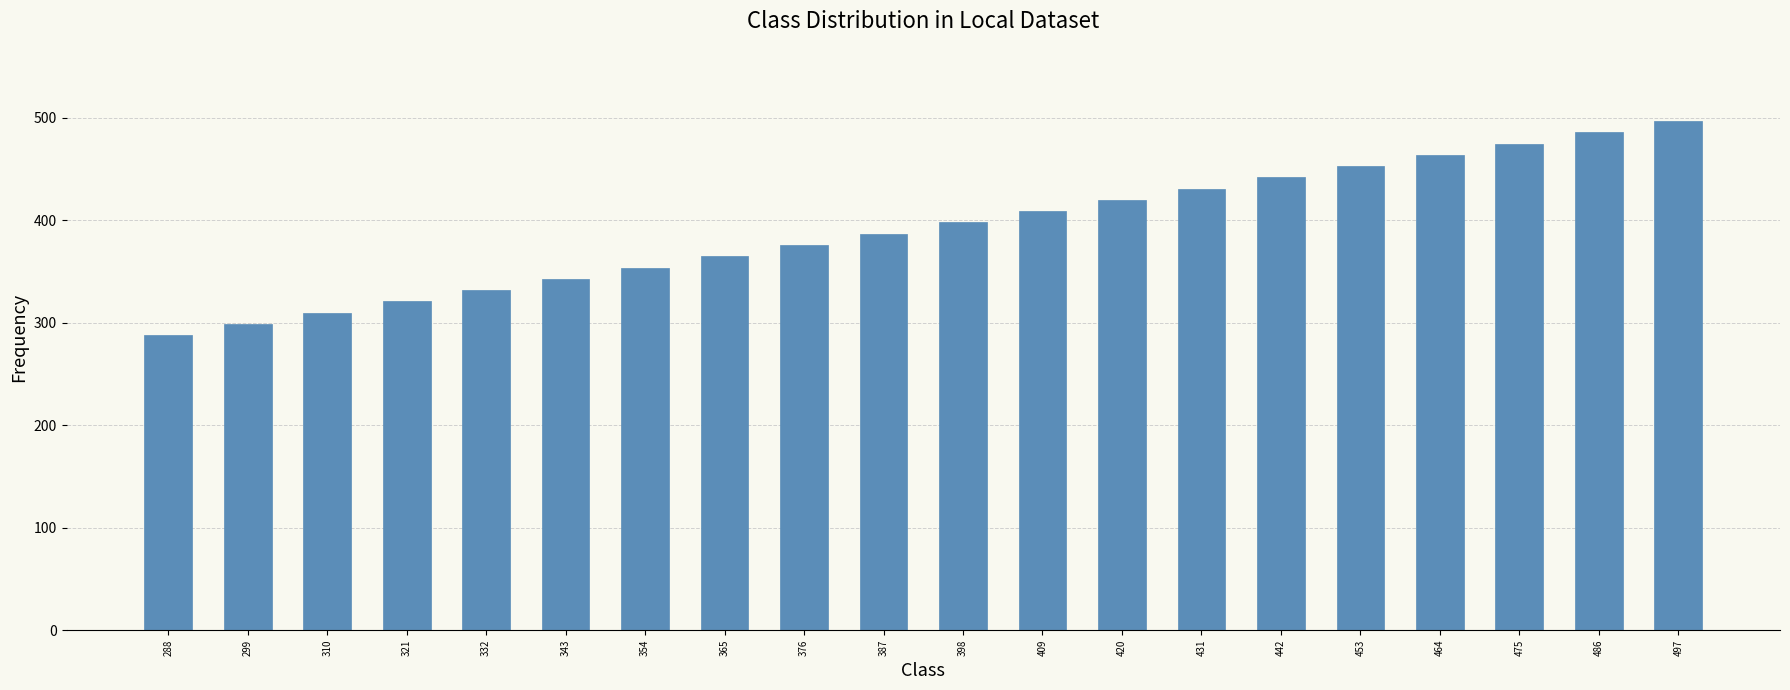

How many bars are there in total?

20